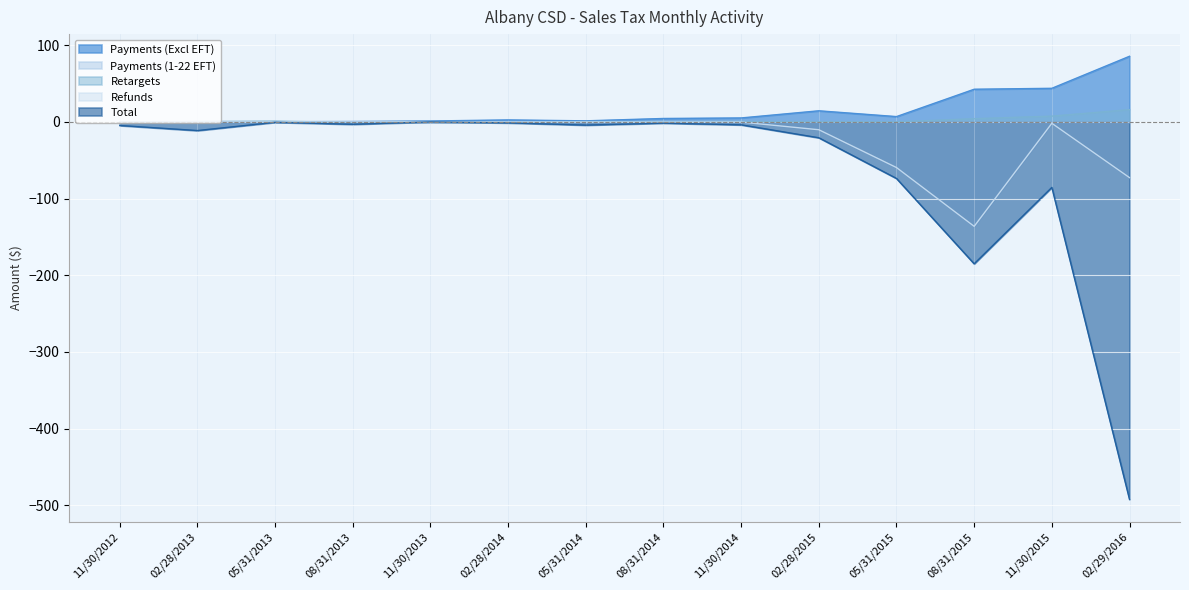

At which label does Payments (Excl EFT) reach its minimum?

11/30/2012